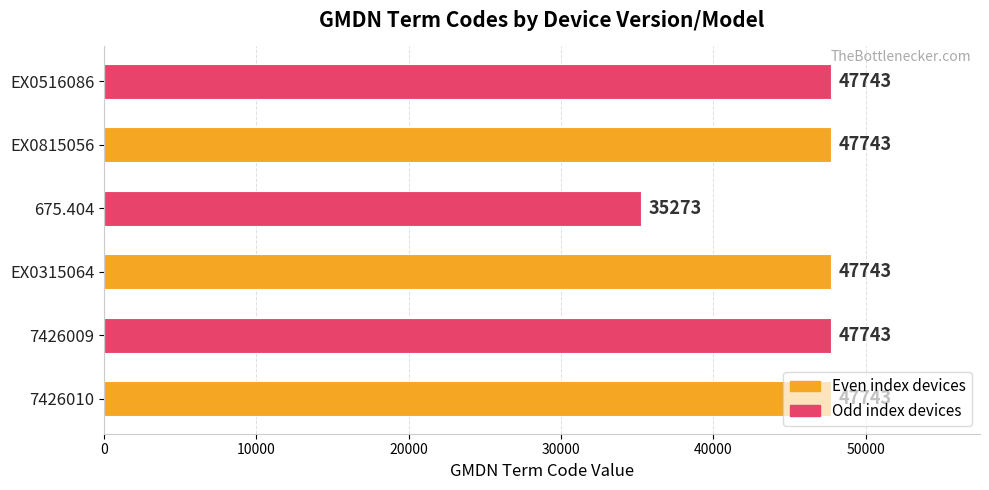

How many bars are there in total?

6